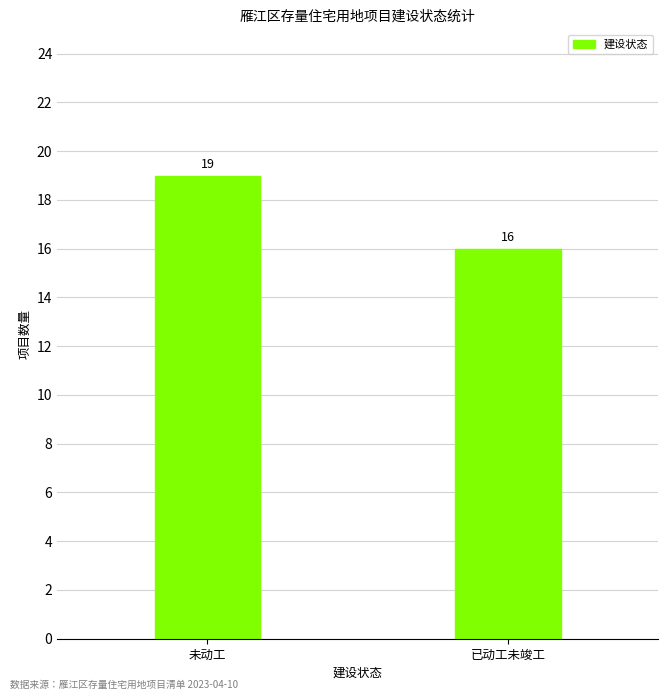

What value does the data have at 未动工?

19